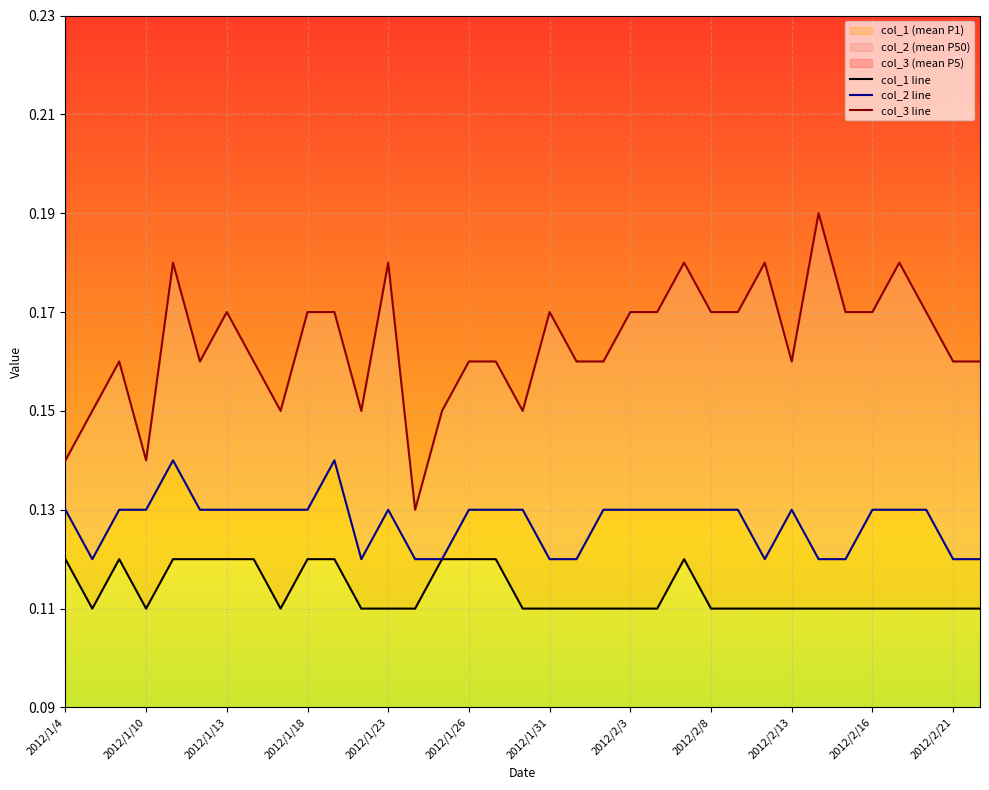

The col_1 line series shows 0.1 at 2012/1/13. True or false?

True